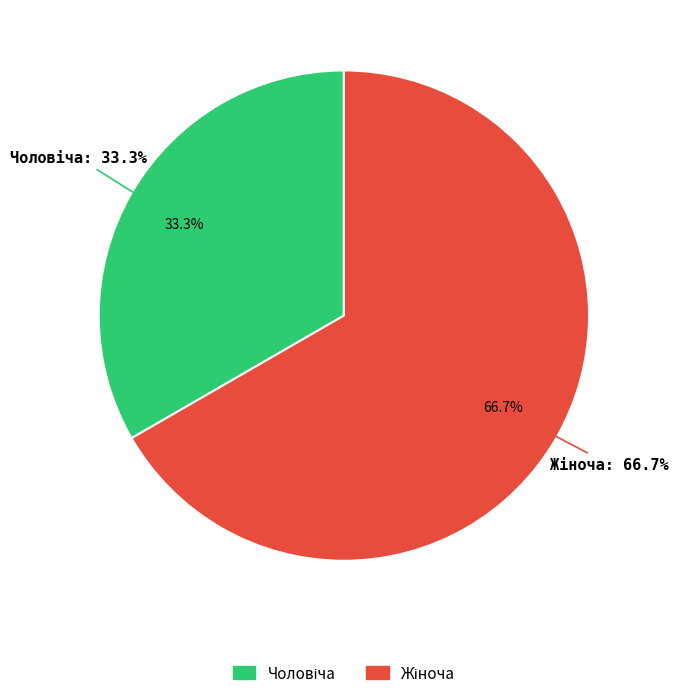

Which slice represents more than half of the pie?

Жіноча